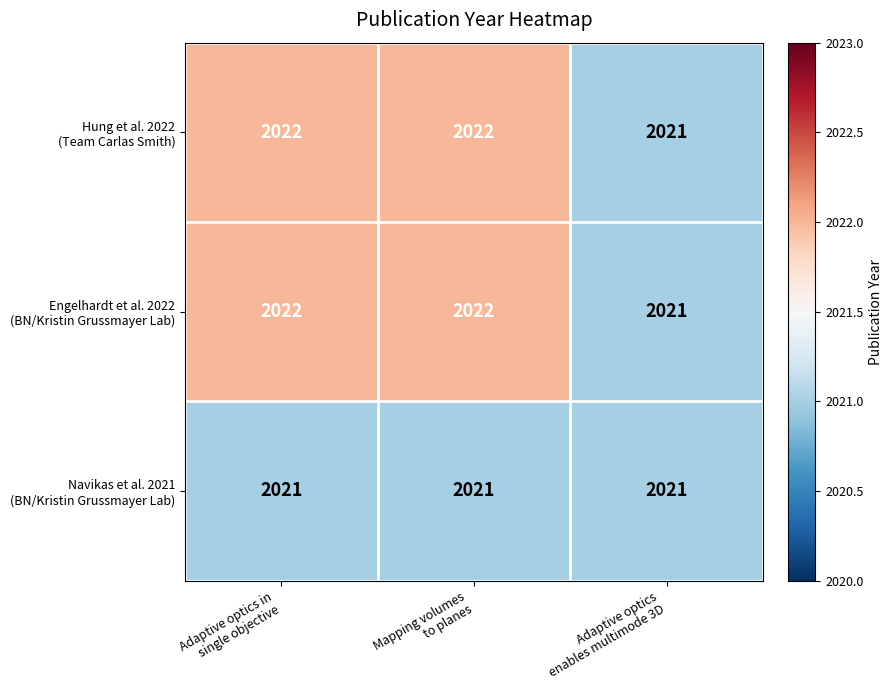

What is the smallest value displayed?

2021